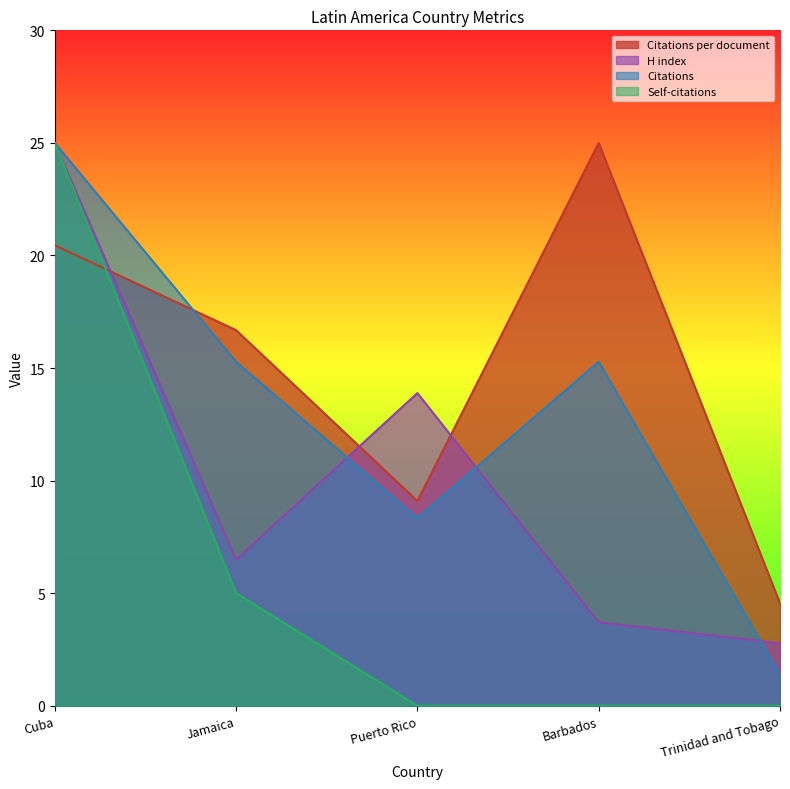

Where does the H index series first go above 6?

Cuba